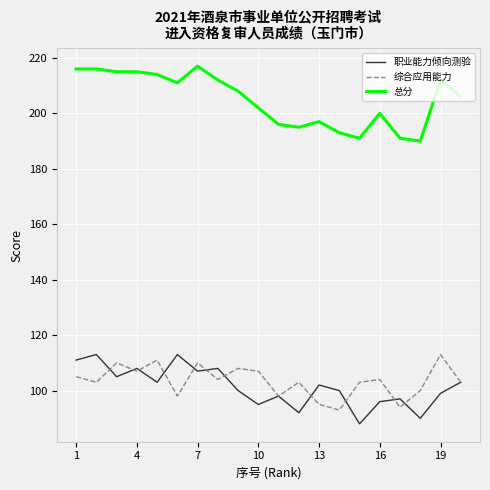

True or false: 总分 and 职业能力倾向测验 cross at least once.

False